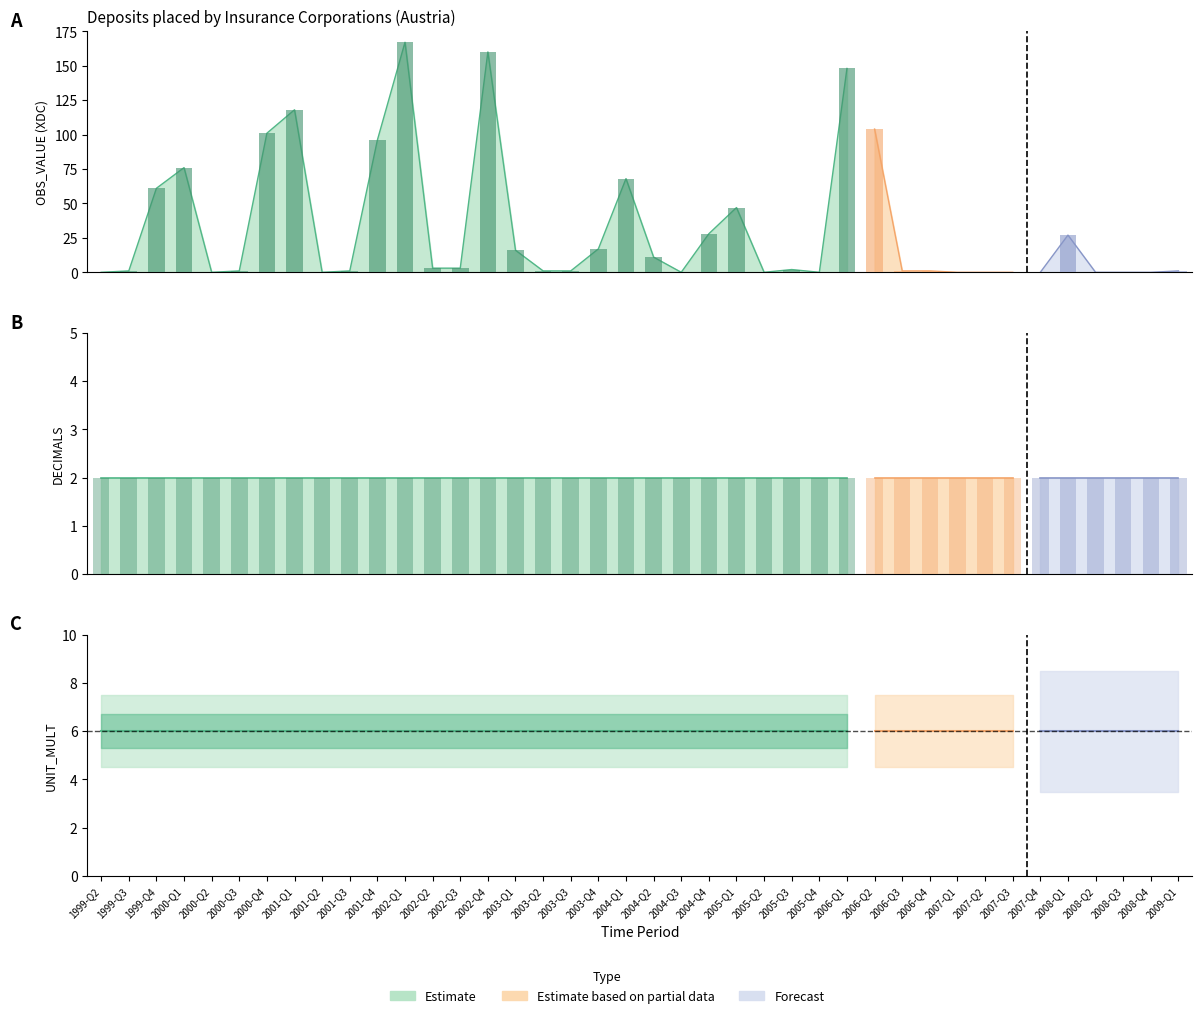

What is the label of the 30th bar from the right?

2001-Q4